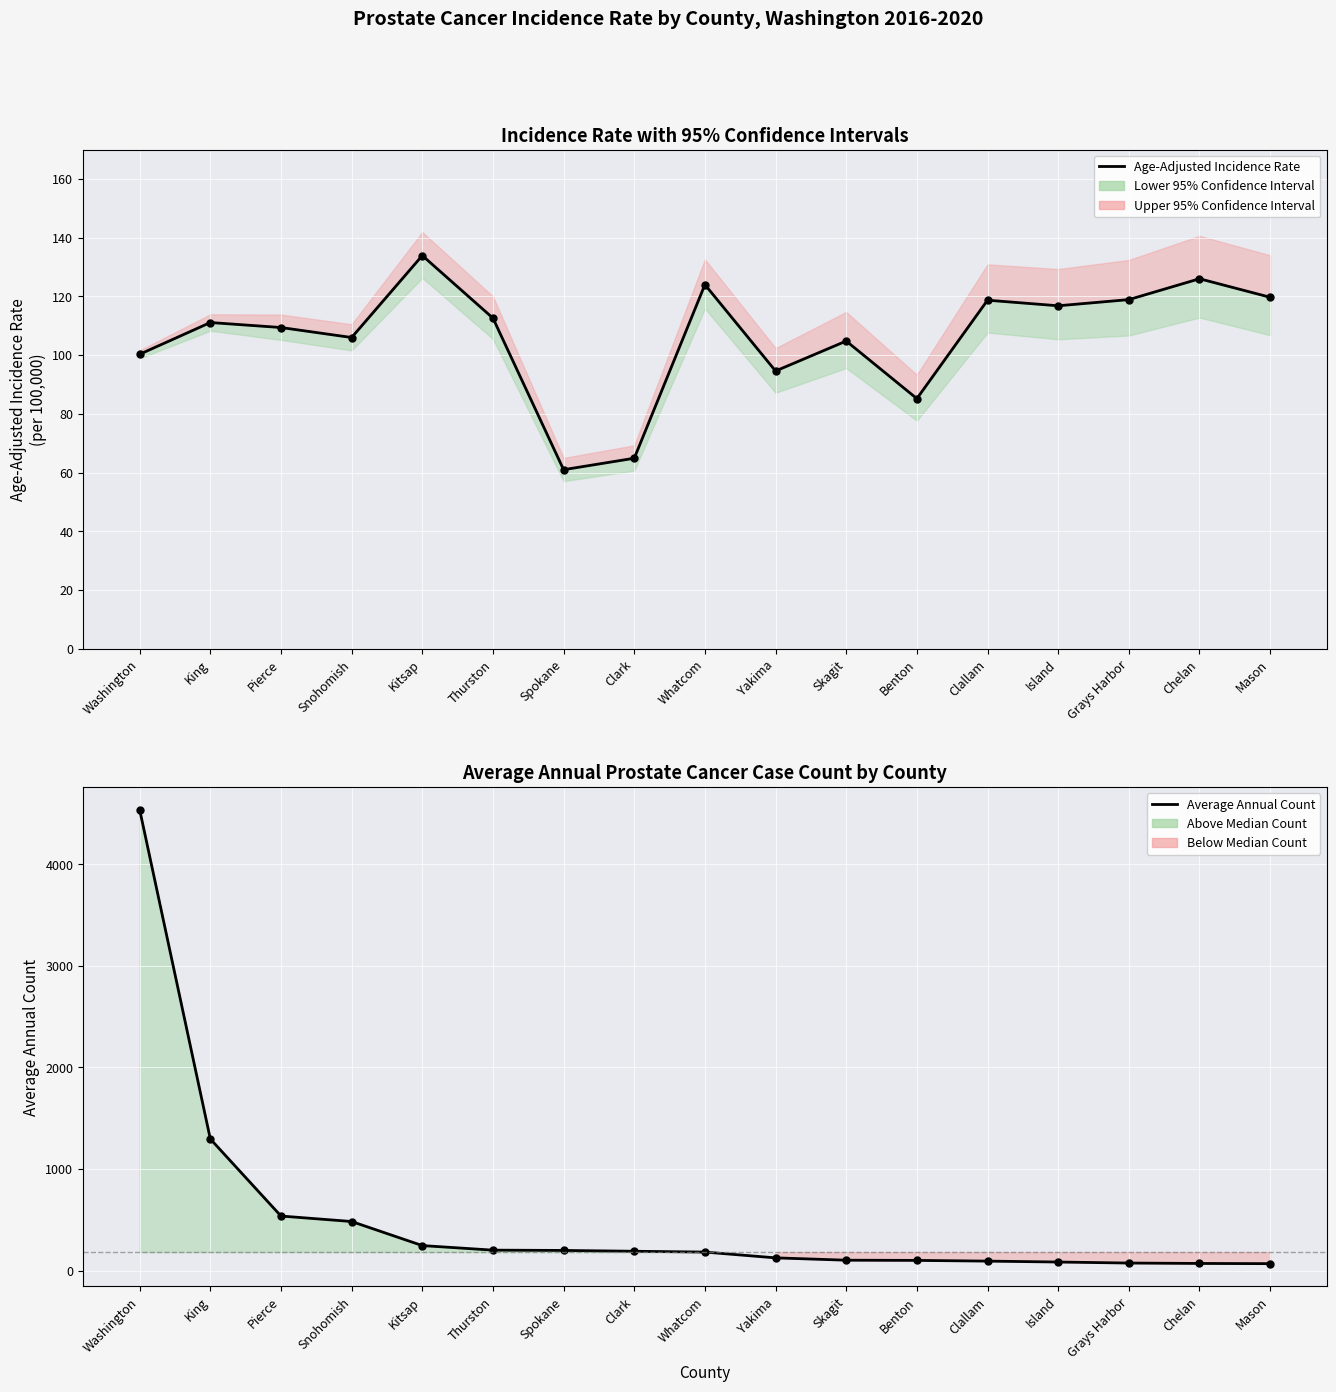

How many distinct data groups are displayed?

2